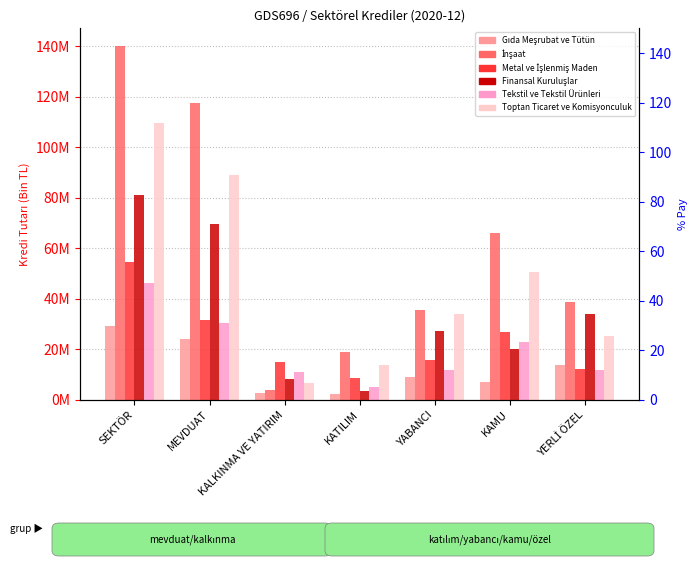

What value does the İnşaat series have at YERLİ ÖZEL, to the nearest 50?

38683050